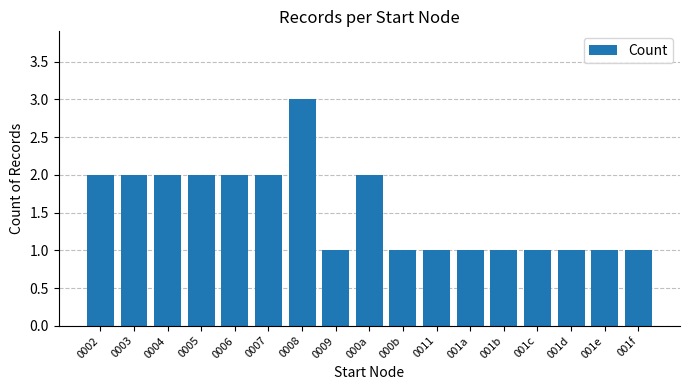

What is the value of the 16th bar from the left?

1